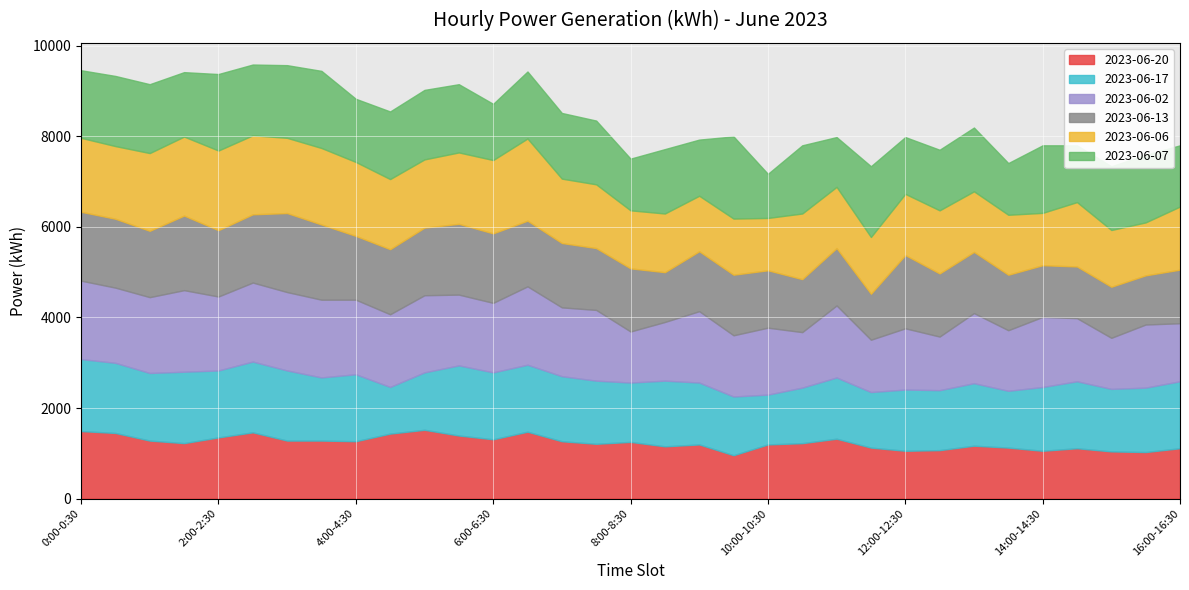

What is the average value of the 2023-06-13 series?

1373